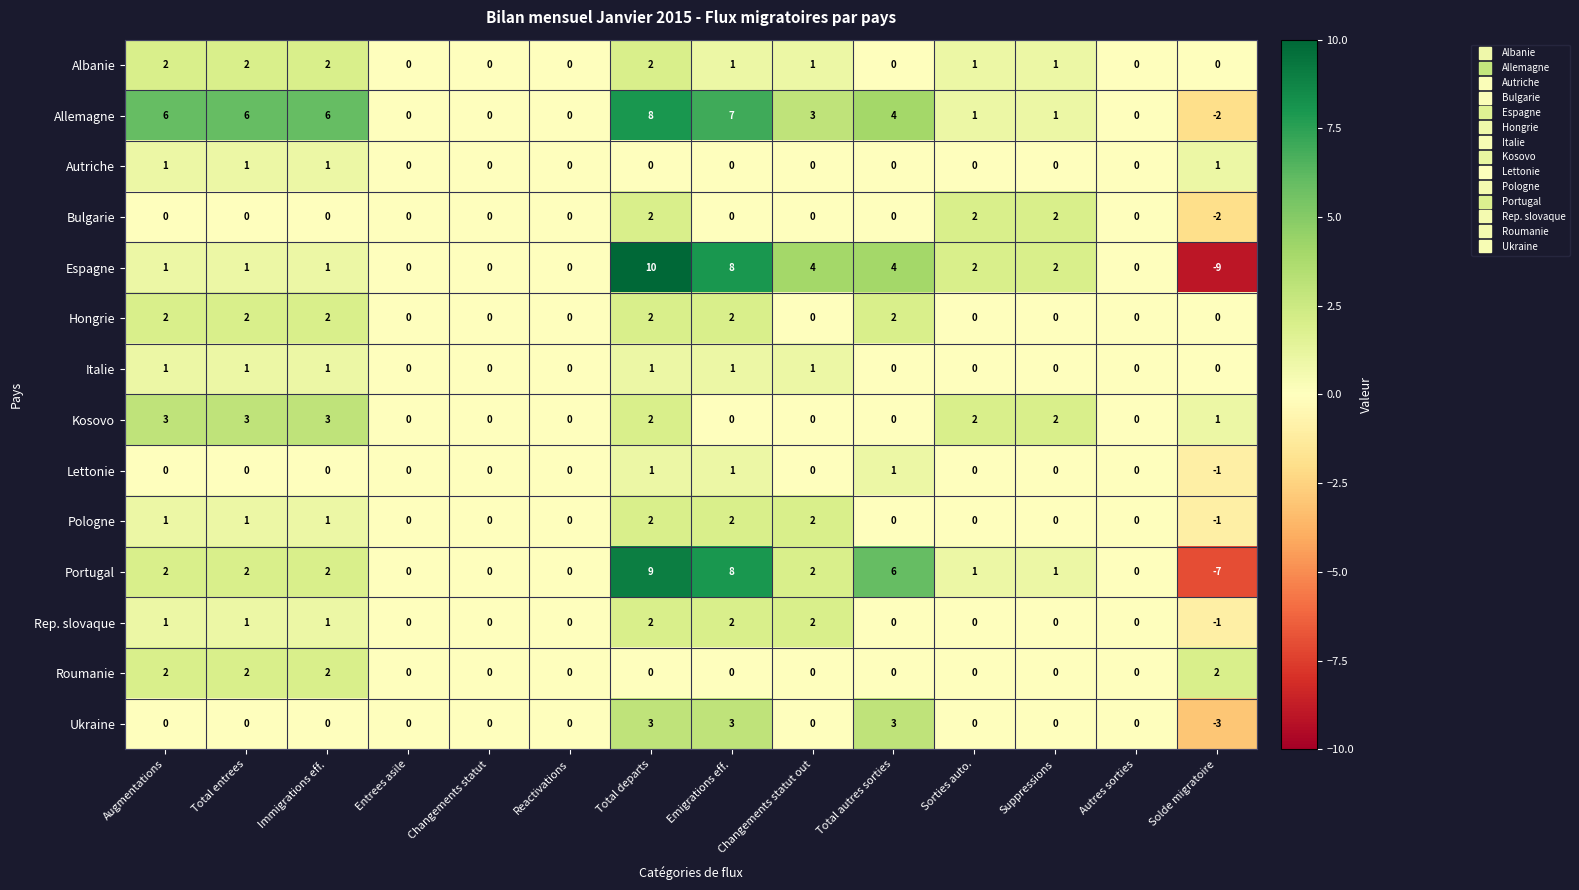

At which label does Kosovo first exceed 1?

Augmentations